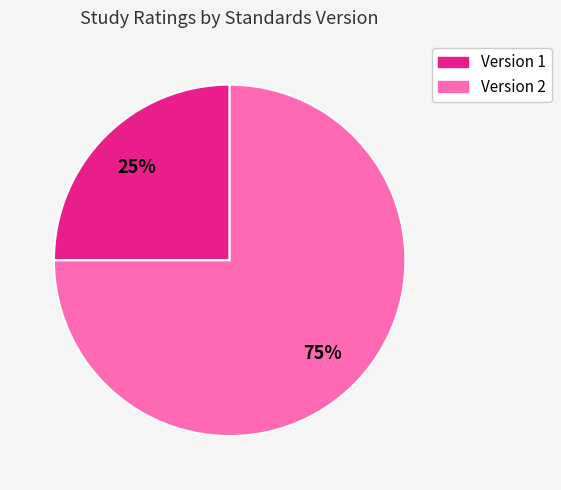

To the nearest percent, what is the average slice percentage?

50%